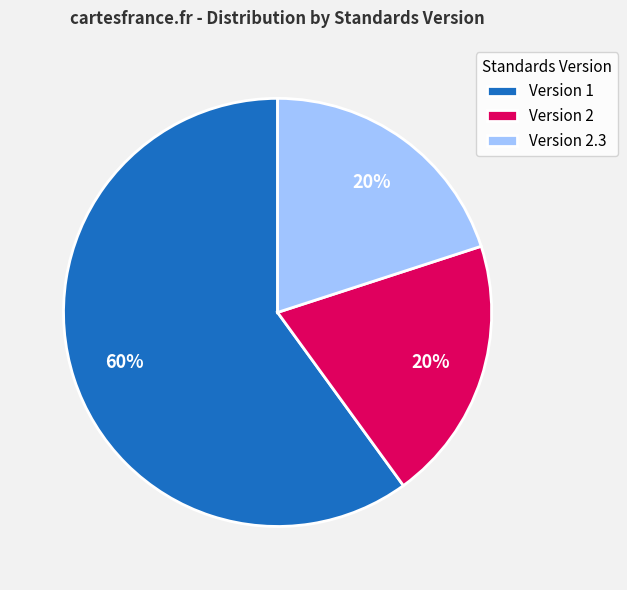

Does Version 1 account for over 50% of the chart?

Yes